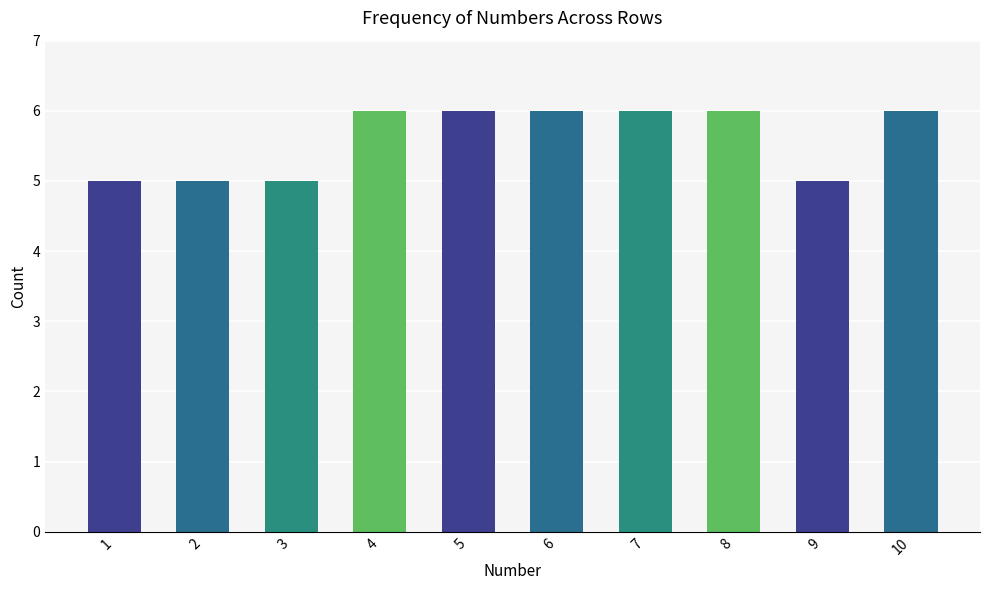

What is the change in value from 2 to 5?

+1